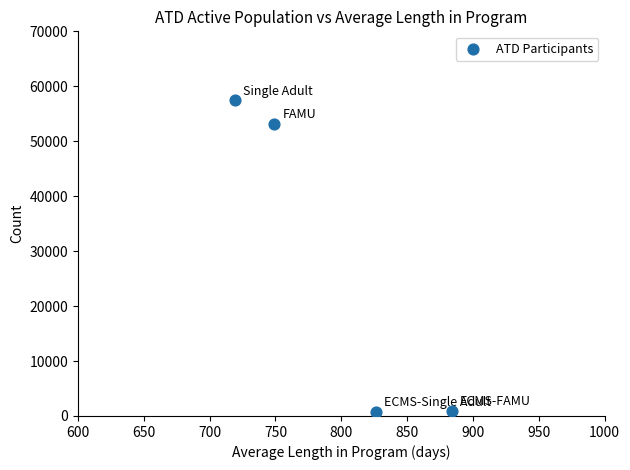

What is the average Y value?

28064